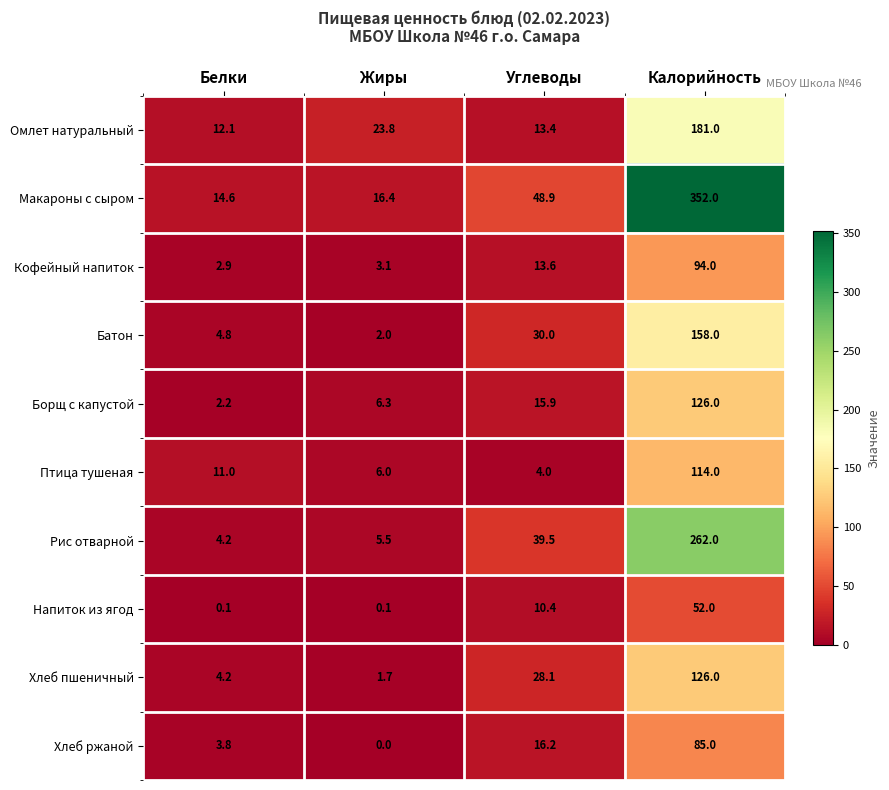

What is the total value across all series at Калорийность?

1550.0